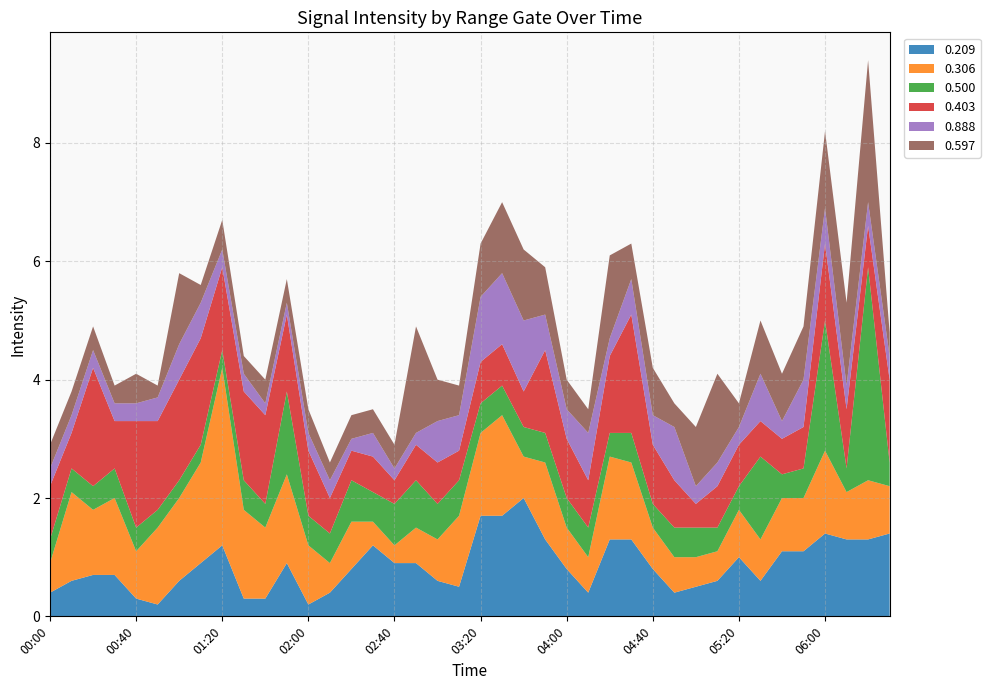

Reading left to right, what are all the values shown in this chart?

0.209: 0.4	0.6	0.7	0.7	0.3	0.2	0.6	0.9	1.2	0.3	0.3	0.9	0.2	0.4	0.8	1.2	0.9	0.9	0.6	0.5	1.7	1.7	2.0	1.3	0.8	0.4	1.3	1.3	0.8	0.4	0.5	0.6	1.0	0.6	1.1	1.1	1.4	1.3	1.3	1.4
0.306: 0.5	1.5	1.1	1.3	0.8	1.3	1.4	1.7	3.0	1.5	1.2	1.5	1.0	0.5	0.8	0.4	0.3	0.6	0.7	1.2	1.4	1.7	0.7	1.3	0.7	0.6	1.4	1.3	0.7	0.6	0.5	0.5	0.8	0.7	0.9	0.9	1.4	0.8	1.0	0.8
0.500: 0.4	0.4	0.4	0.5	0.4	0.3	0.3	0.3	0.3	0.5	0.4	1.4	0.5	0.5	0.7	0.5	0.7	0.8	0.6	0.6	0.5	0.5	0.5	0.5	0.5	0.5	0.4	0.5	0.4	0.5	0.5	0.4	0.4	1.4	0.4	0.5	2.2	0.4	3.6	0.4
0.403: 0.9	0.6	2.0	0.8	1.8	1.5	1.7	1.8	1.4	1.5	1.5	1.3	1.1	0.6	0.5	0.6	0.4	0.6	0.7	0.5	0.7	0.7	0.6	1.4	1.0	0.8	1.3	2.0	1.0	0.8	0.4	0.7	0.7	0.6	0.6	0.7	1.3	1.0	0.7	1.4
0.888: 0.3	0.3	0.3	0.3	0.3	0.4	0.6	0.6	0.3	0.3	0.2	0.2	0.3	0.3	0.2	0.4	0.2	0.2	0.7	0.6	1.1	1.2	1.2	0.6	0.5	0.8	0.3	0.6	0.5	0.9	0.3	0.4	0.3	0.8	0.3	0.8	0.6	0.4	0.4	0.4
0.597: 0.4	0.4	0.4	0.3	0.5	0.2	1.2	0.3	0.5	0.3	0.4	0.4	0.4	0.3	0.4	0.4	0.4	1.8	0.7	0.5	0.9	1.2	1.2	0.8	0.5	0.4	1.4	0.6	0.8	0.4	1.0	1.5	0.4	0.9	0.8	0.9	1.3	1.4	2.4	0.4